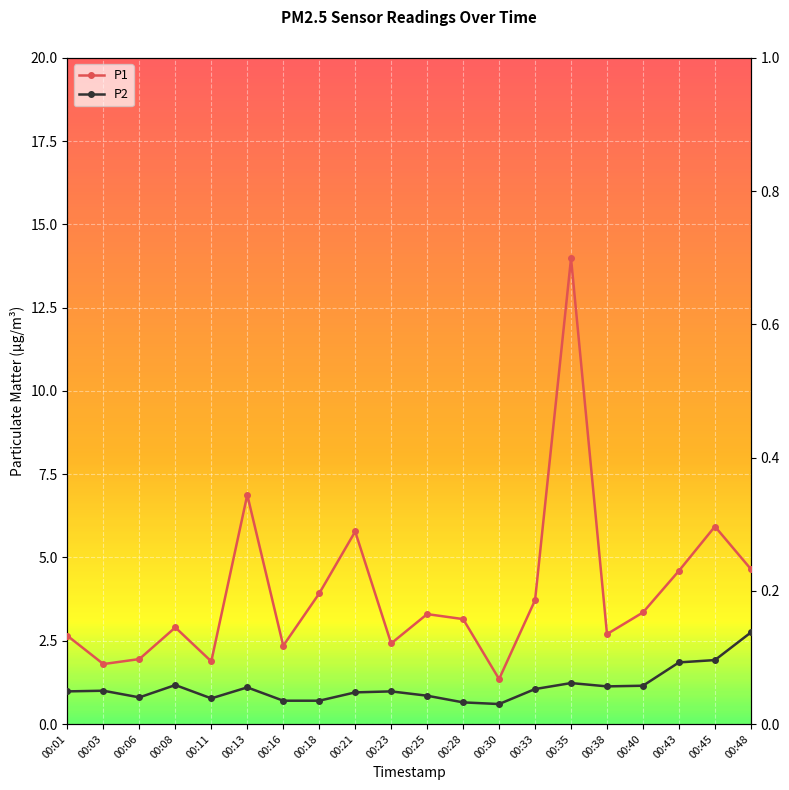

Does the chart display data point markers on the line(s)?

Yes